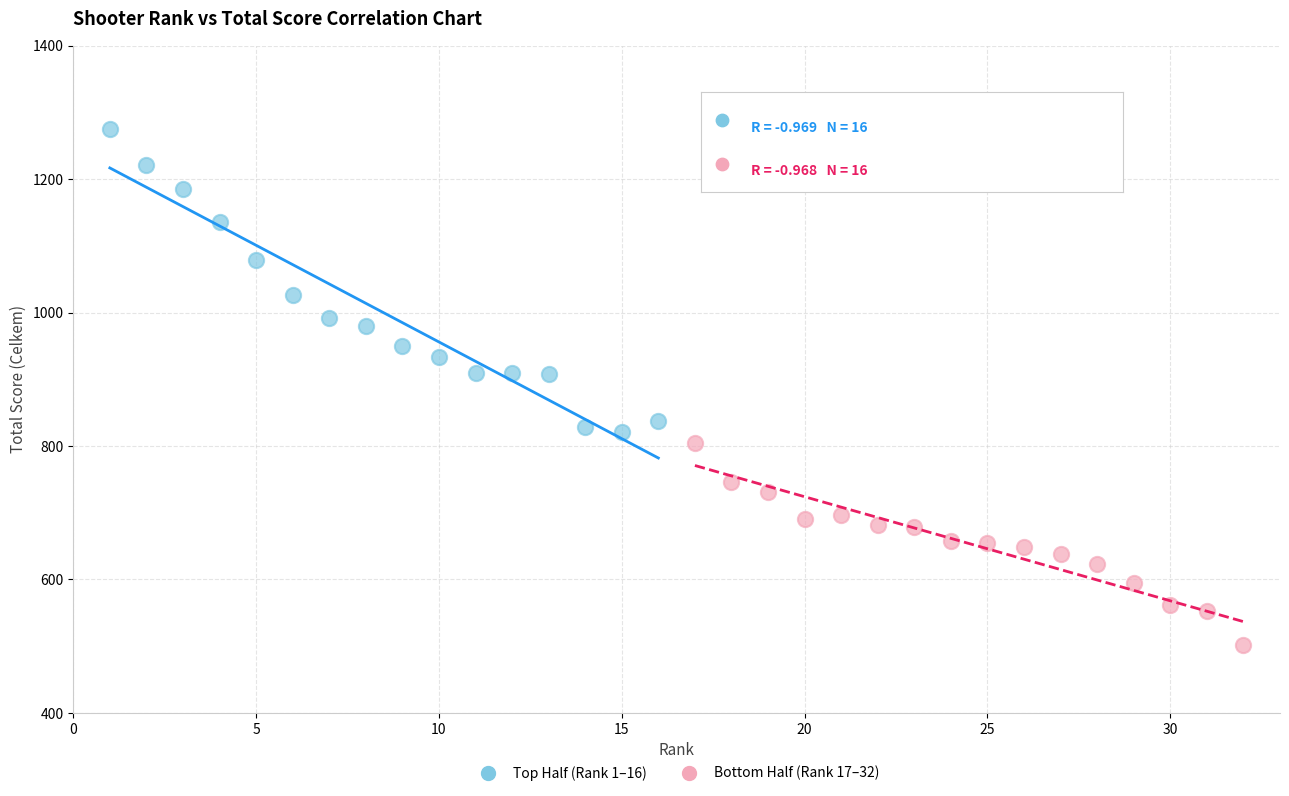

Which series contains the highest Y value?

Top Half (Rank 1–16)